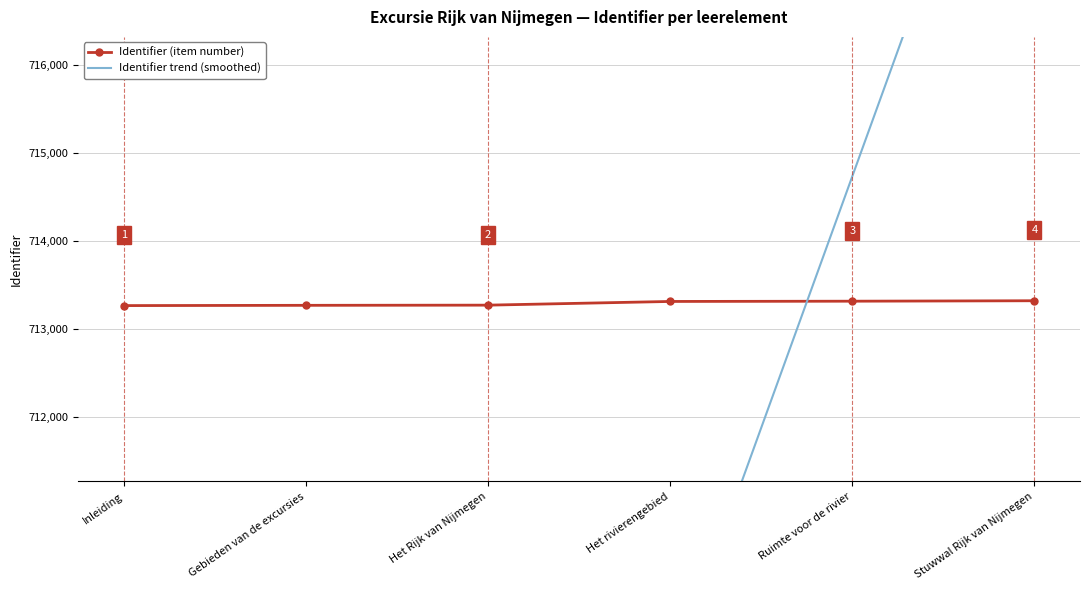

At Stuwwal Rijk van Nijmegen, list the series in order from smallest to largest.

Identifier (item number), Identifier trend (smoothed)